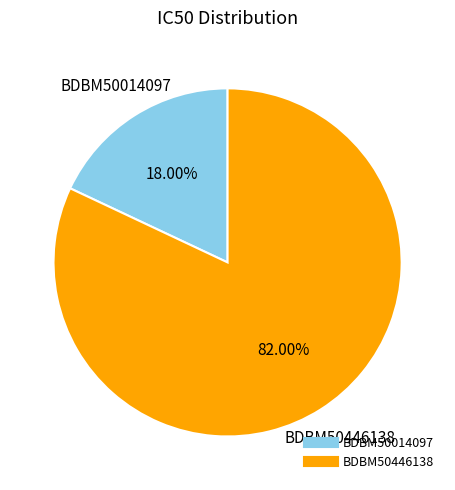

Is it true that BDBM50446138 is 91% of the pie?

False